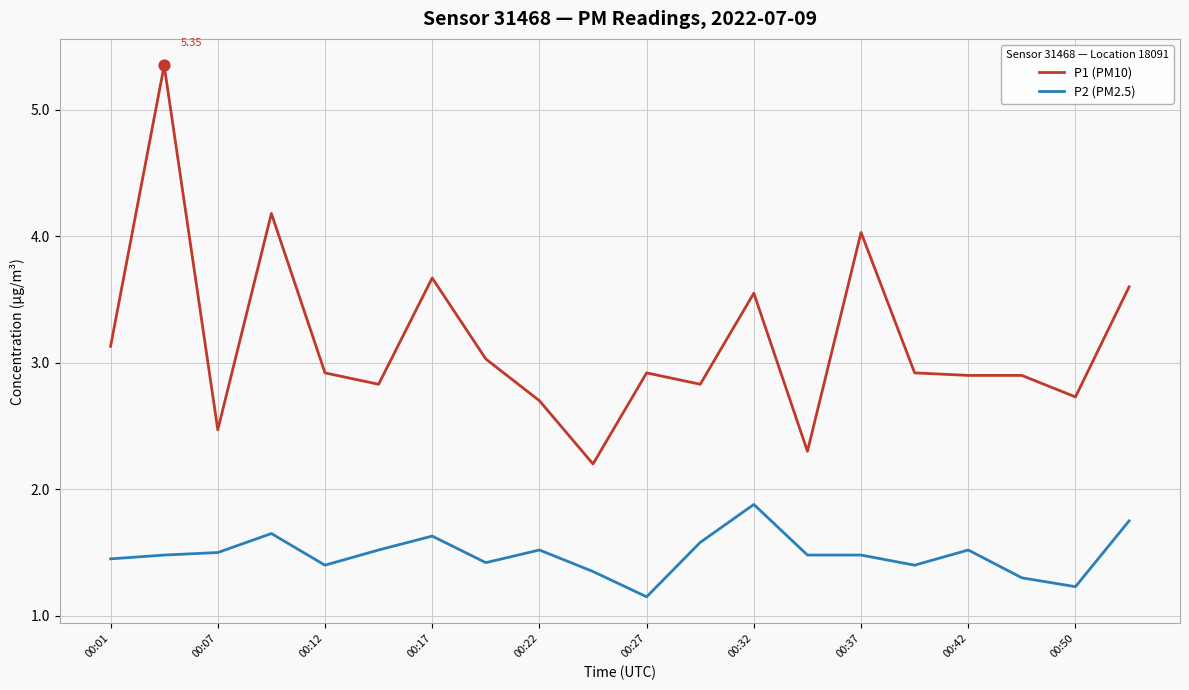

What are all the series names shown in the legend?

P1 (PM10), P2 (PM2.5)